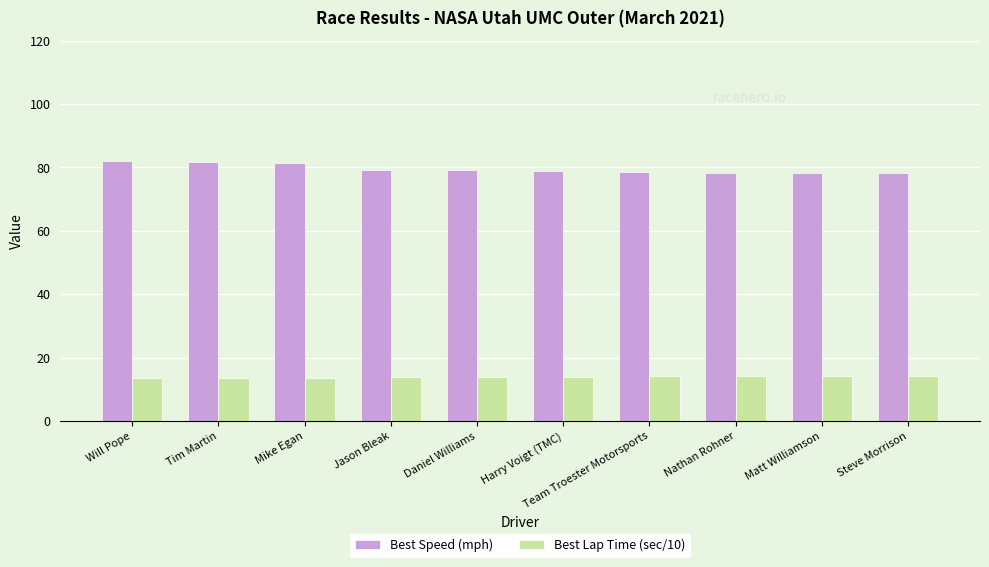

At how many categories does at least one series exceed 25?

10